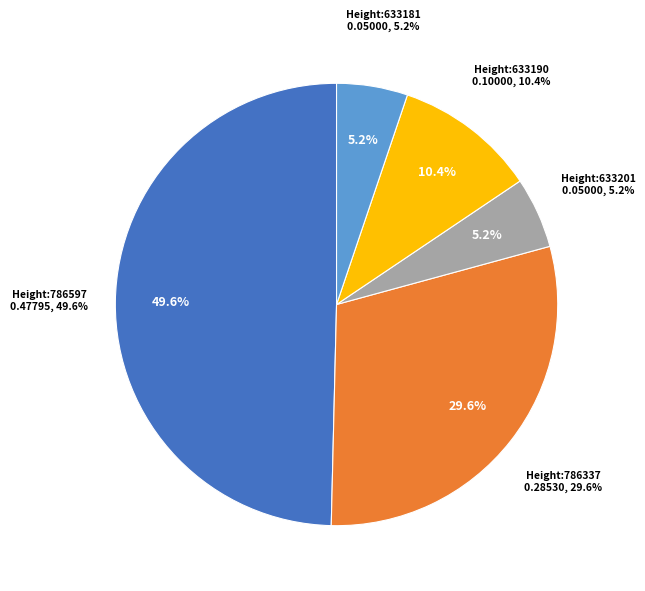

To the nearest percent, what percentage of the pie is 786337?

30%